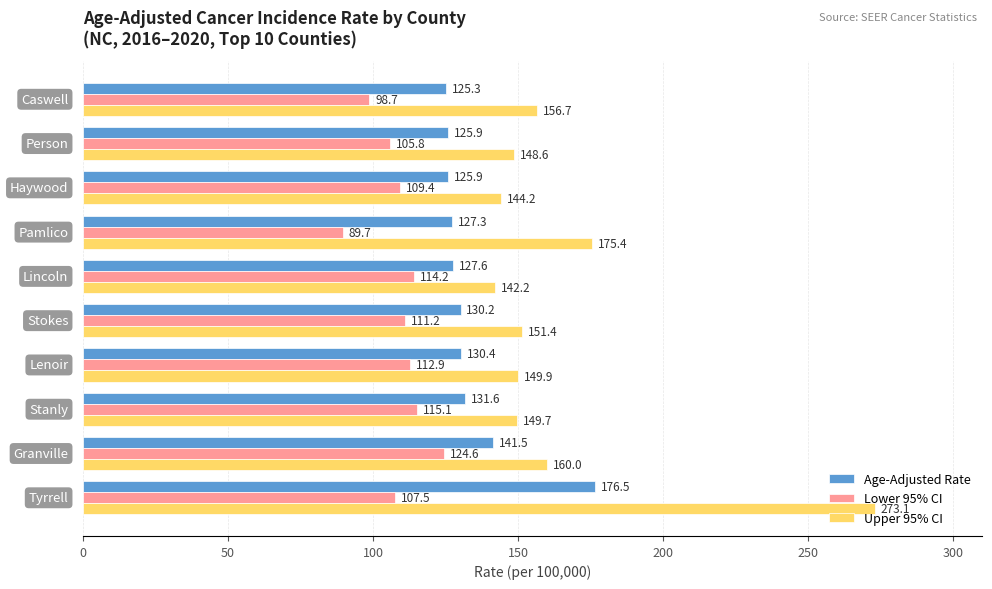

What is the greatest value displayed?

273.1